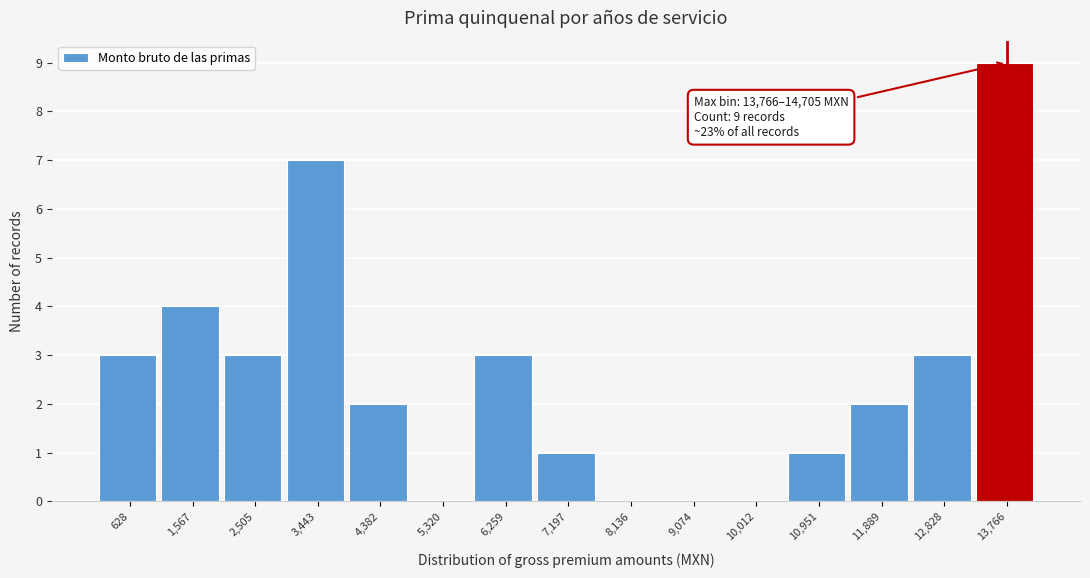

Reading left to right, transcribe all the data shown in this chart.

628=3	1,567=4	2,505=3	3,443=7	4,382=2	5,320=0	6,259=3	7,197=1	8,136=0	9,074=0	10,012=0	10,951=1	11,889=2	12,828=3	13,766=9